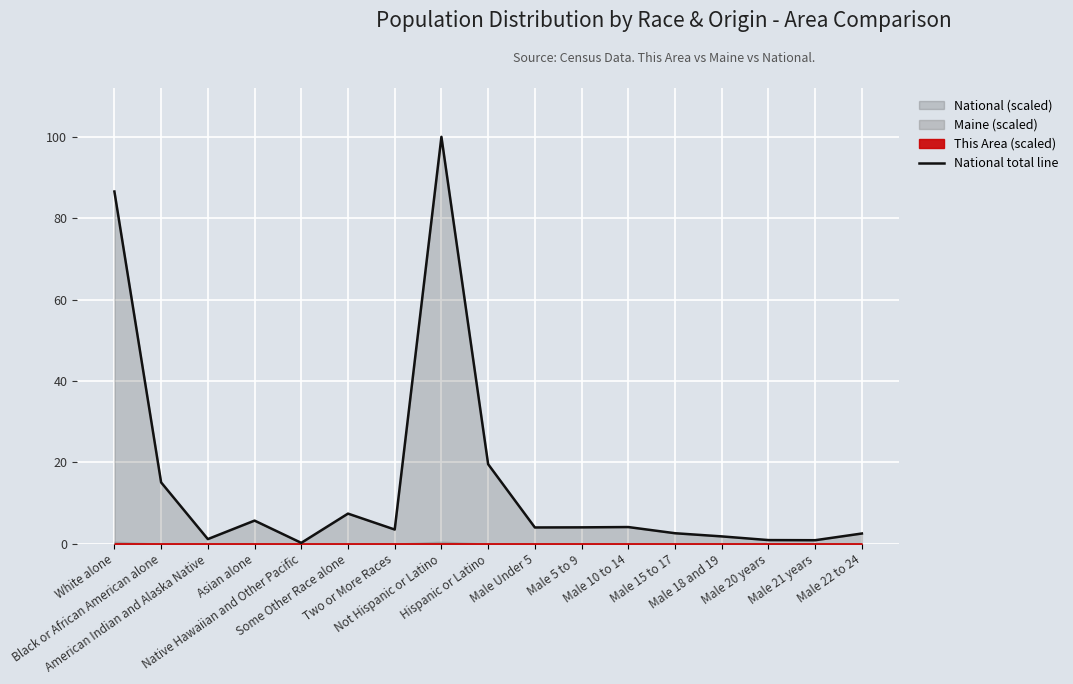

What is the label of the 5th point from the right?

Male 15 to 17